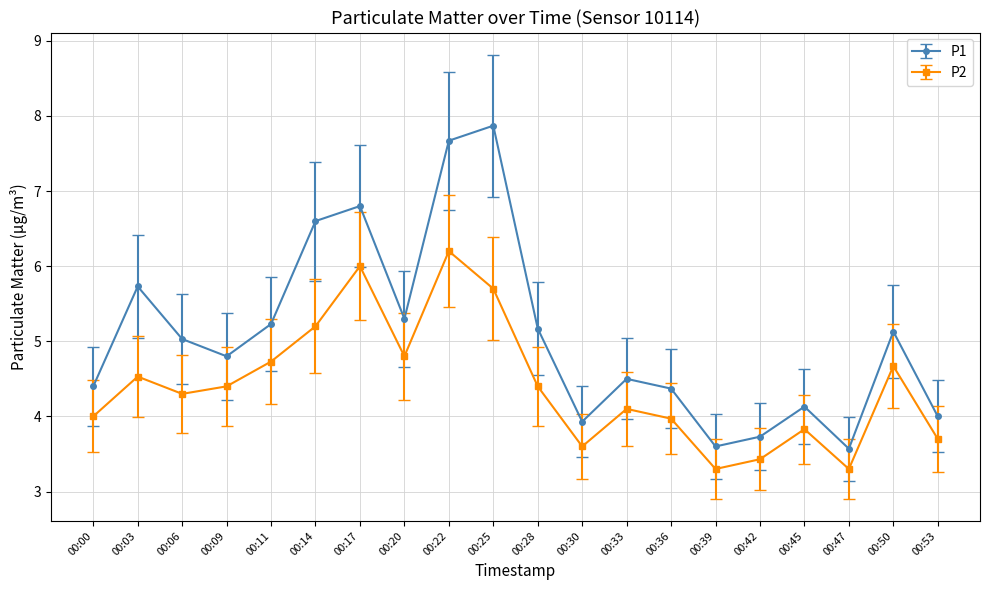

What is the greatest value displayed?

7.9